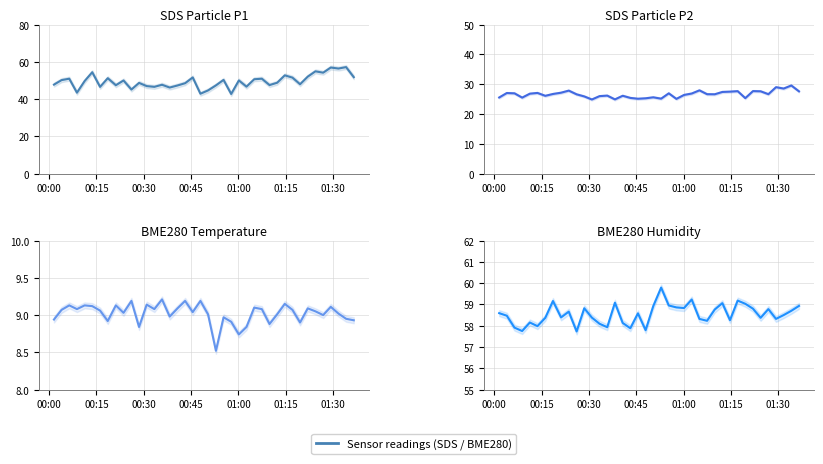

What is the difference between the second highest and second lowest values in the BME280_temperature series?

0.4